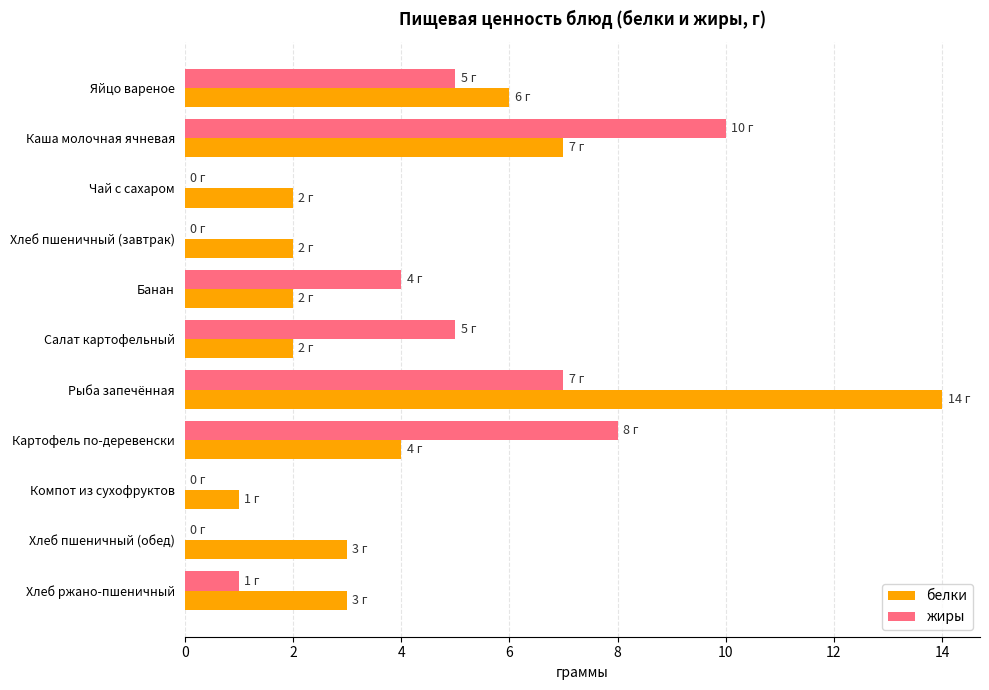

What is the highest value of the белки series?

14